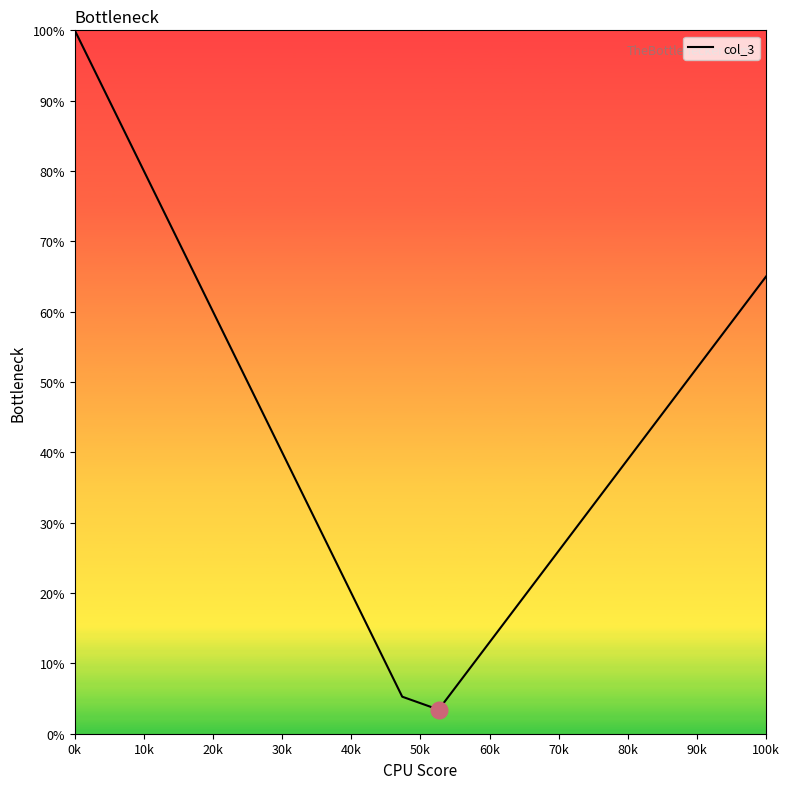

What is the maximum value shown in the chart?

100.0